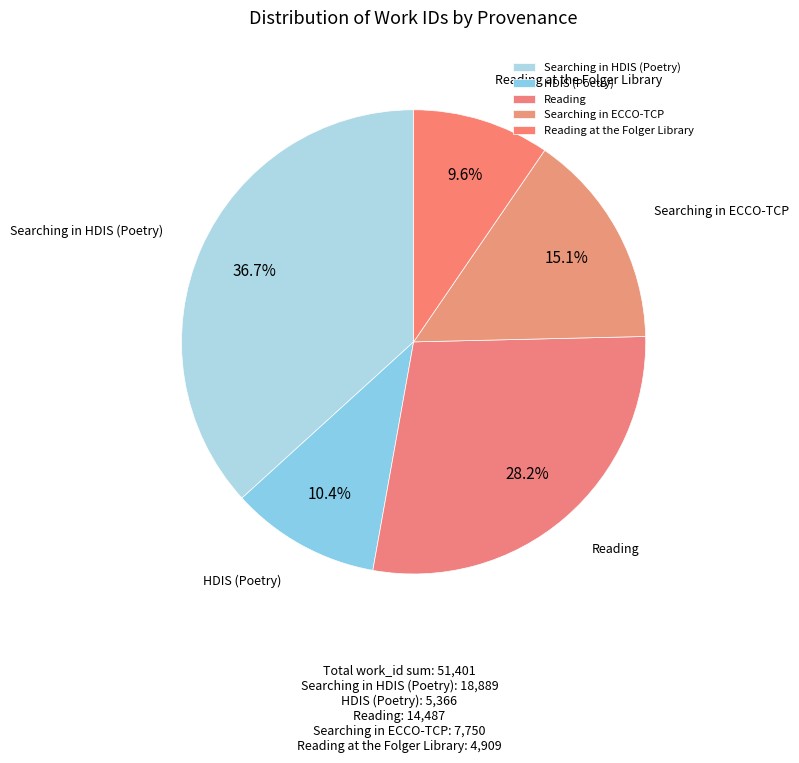

To the nearest percent, what is the average slice percentage?

20%